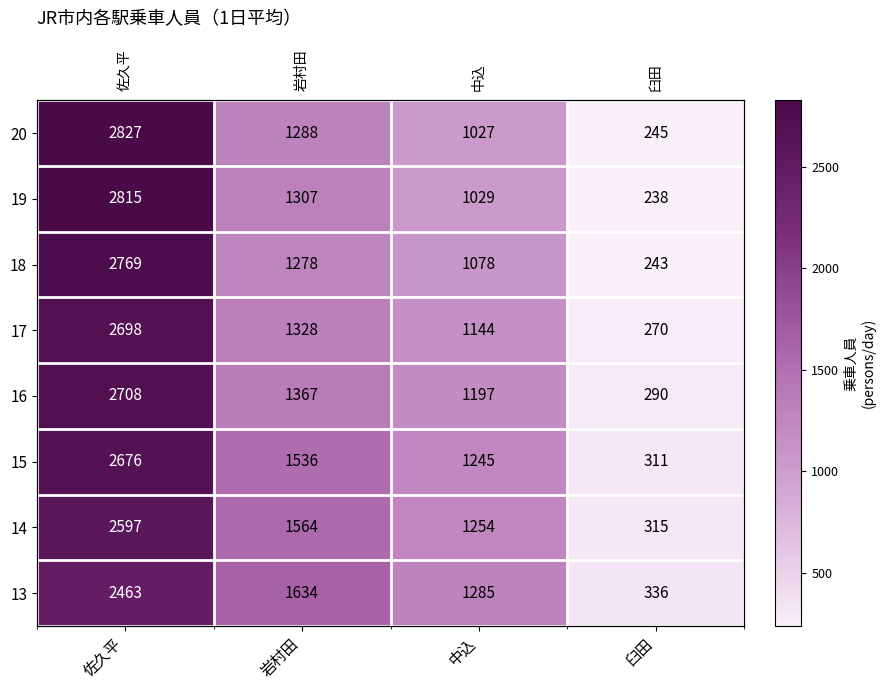

Where does the 15 series first go above 1536?

佐久平